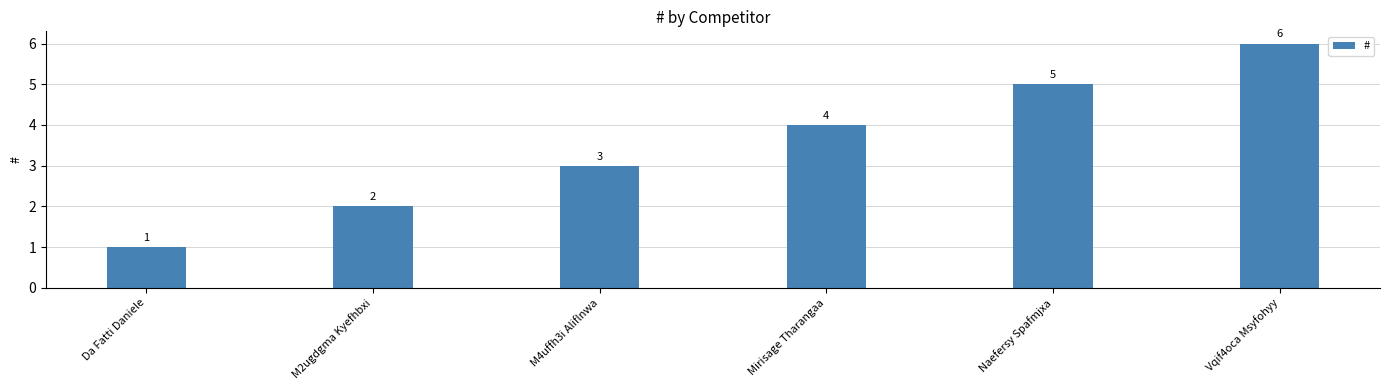

Approximately how many times larger is the value at M4uffh3i Aliflnwa compared to Vqif4oca Msyfohyy?

0.5